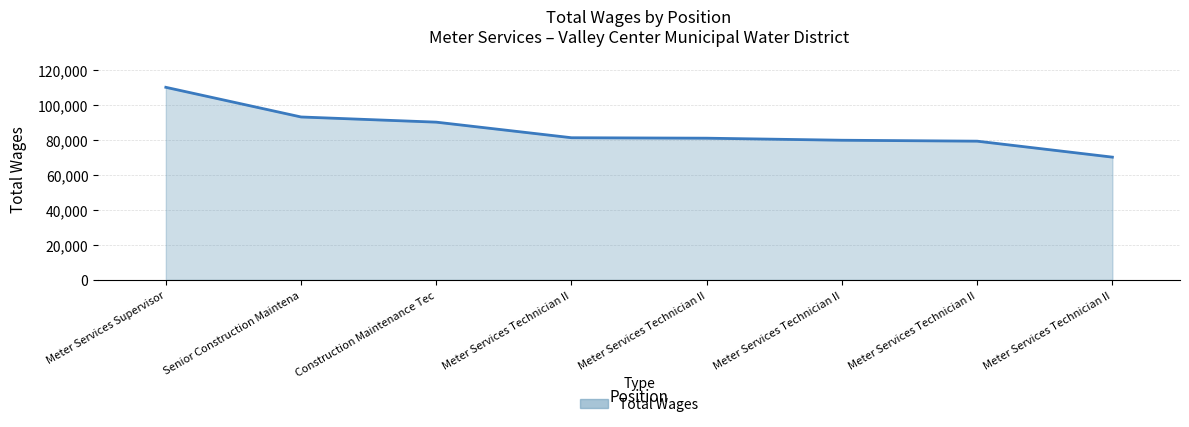

Does the chart display data point markers on the line(s)?

No